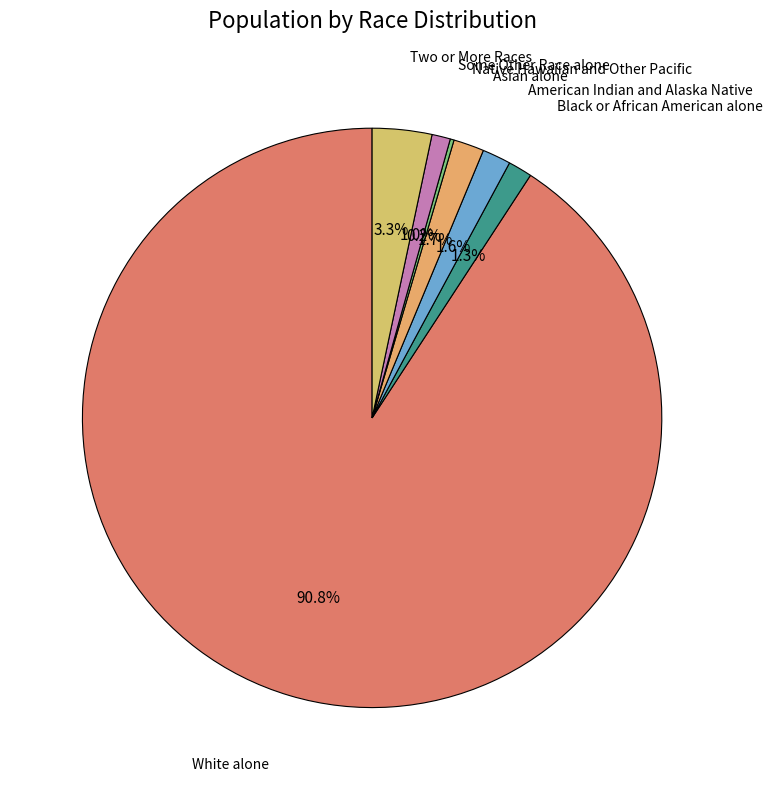

What percentage is the Asian alone slice, to the nearest percent?

2%